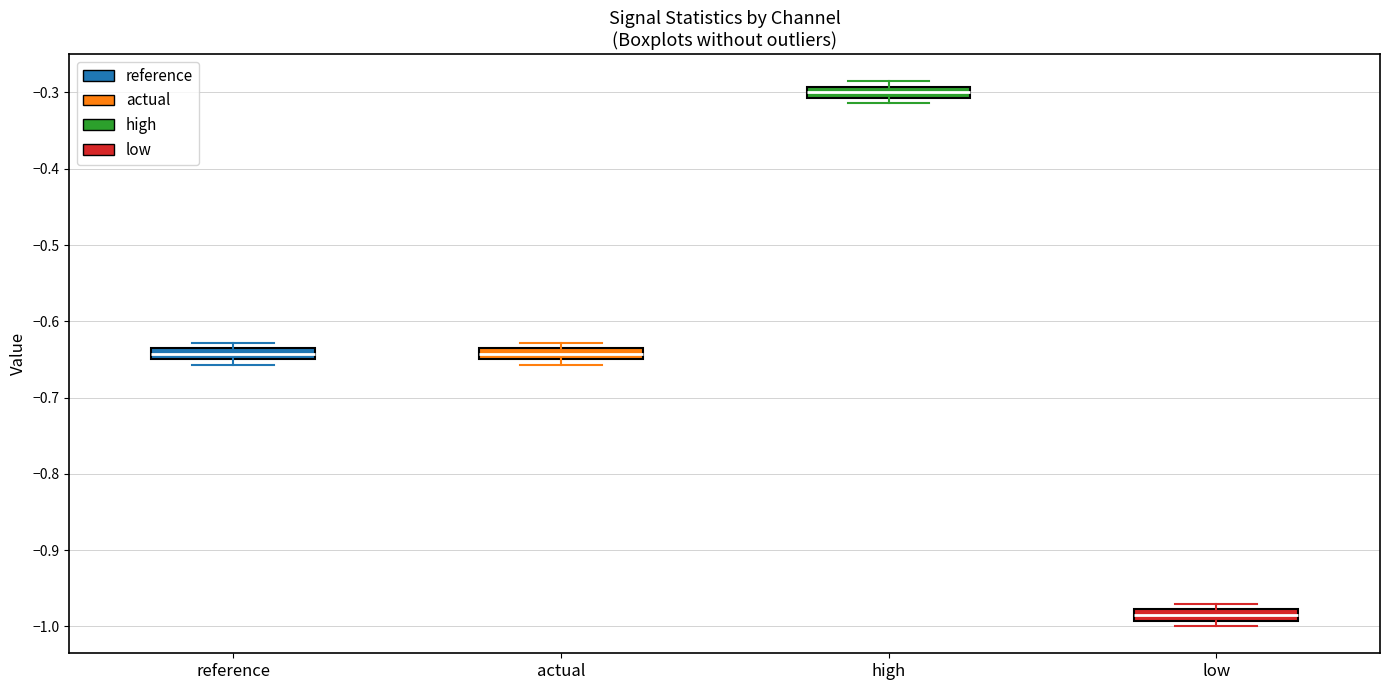

Which box has the lowest median line?

low